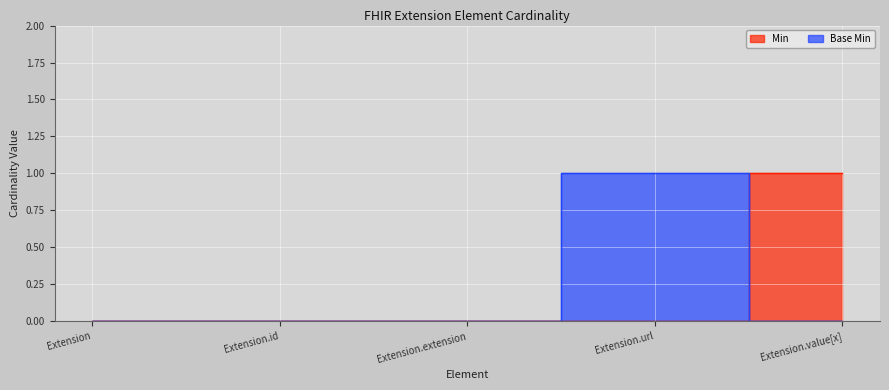

List the labels in order of Base Min value, largest first.

Extension.url, Extension, Extension.id, Extension.extension, Extension.value[x]